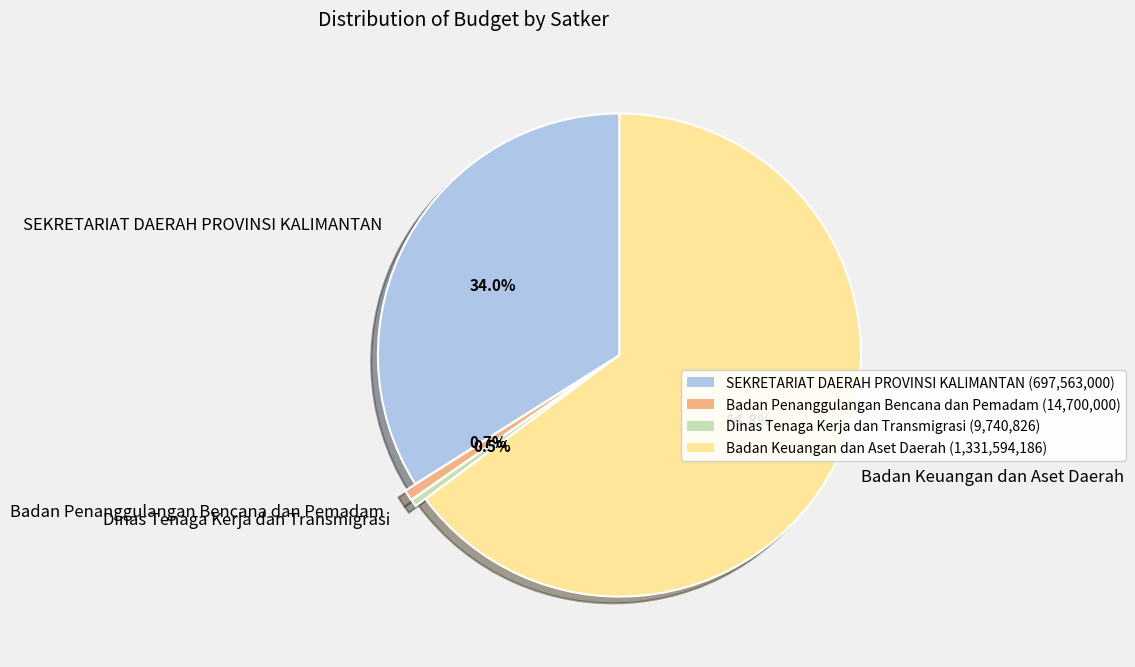

Which slice is the largest?

Badan Keuangan dan Aset Daerah